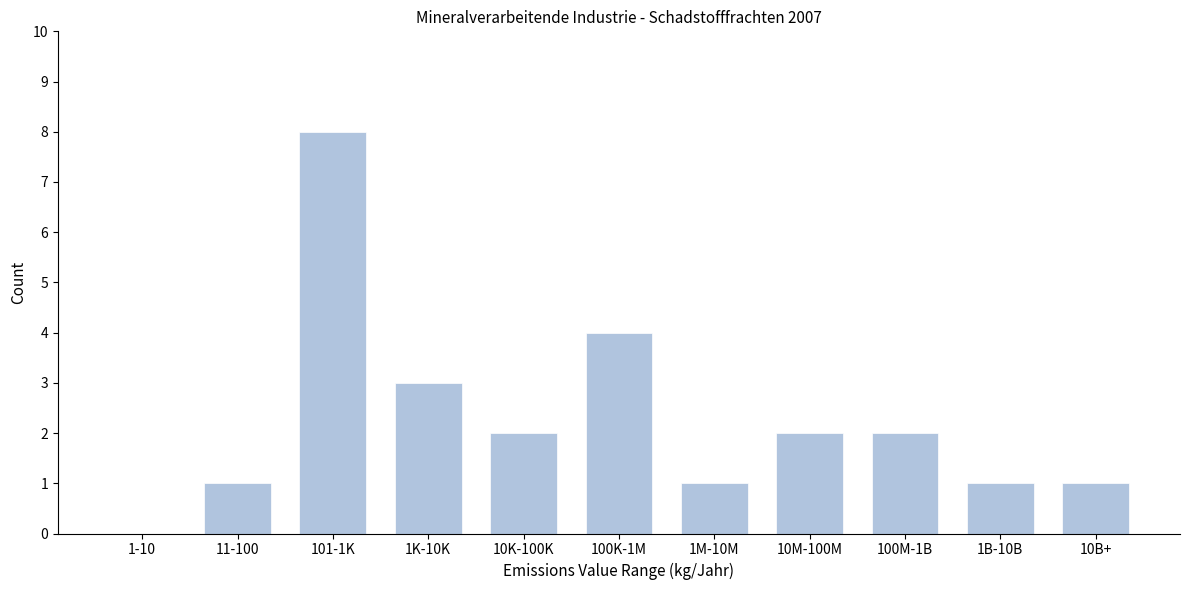

Reading left to right, extract all data points from this chart.

1-10=0	11-100=1	101-1K=8	1K-10K=3	10K-100K=2	100K-1M=4	1M-10M=1	10M-100M=2	100M-1B=2	1B-10B=1	10B+=1